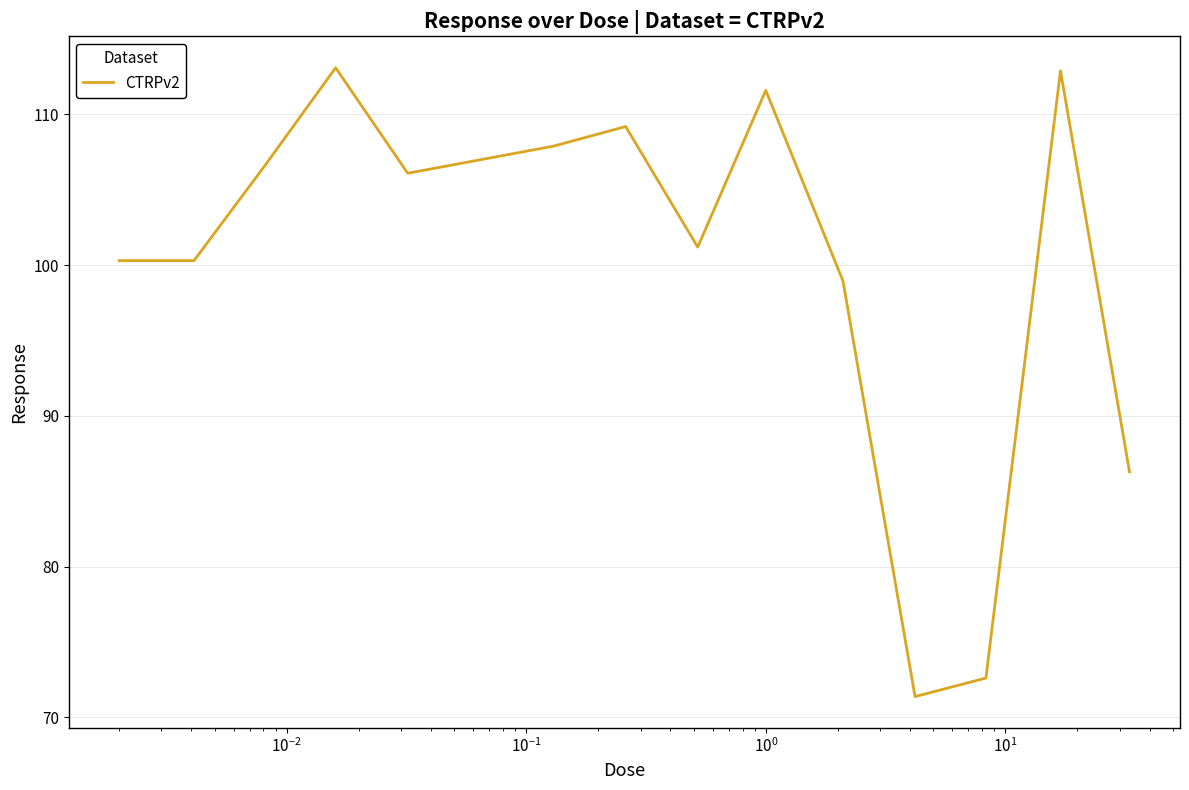

What is the maximum value shown in the chart?

113.1